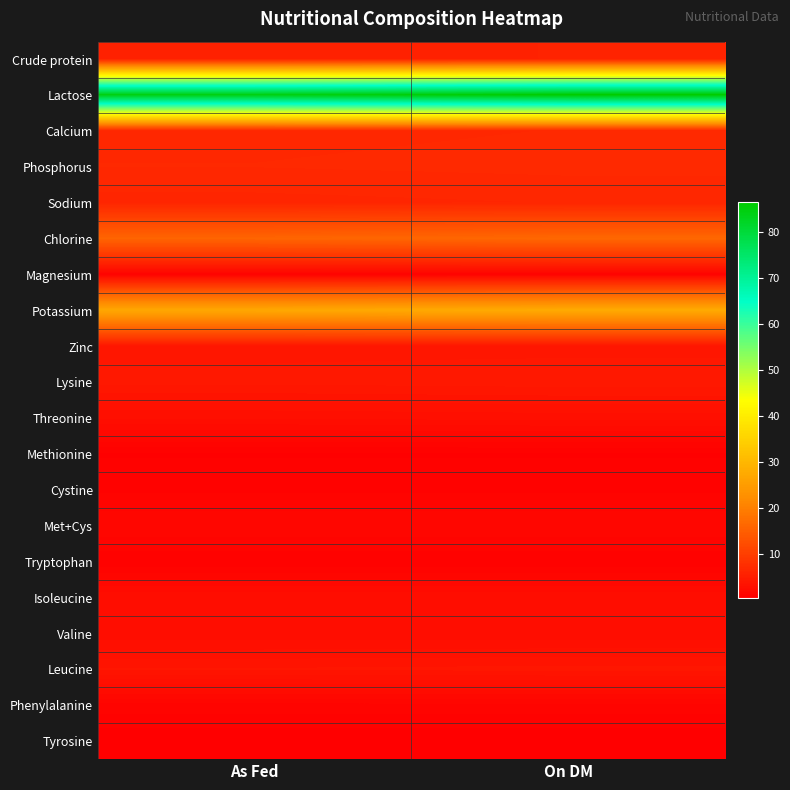

What is the minimum value shown in the chart?

0.4